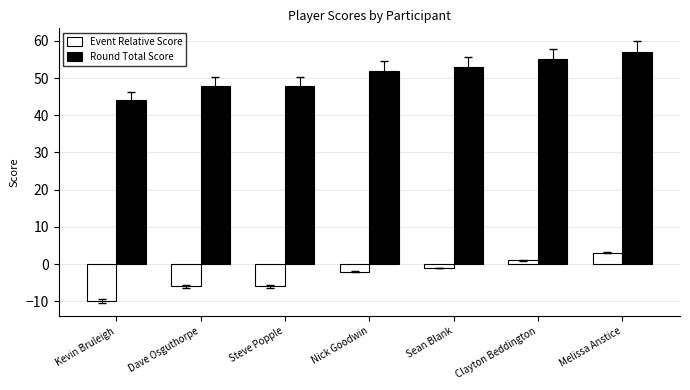

Count the number of data series in this chart.

2